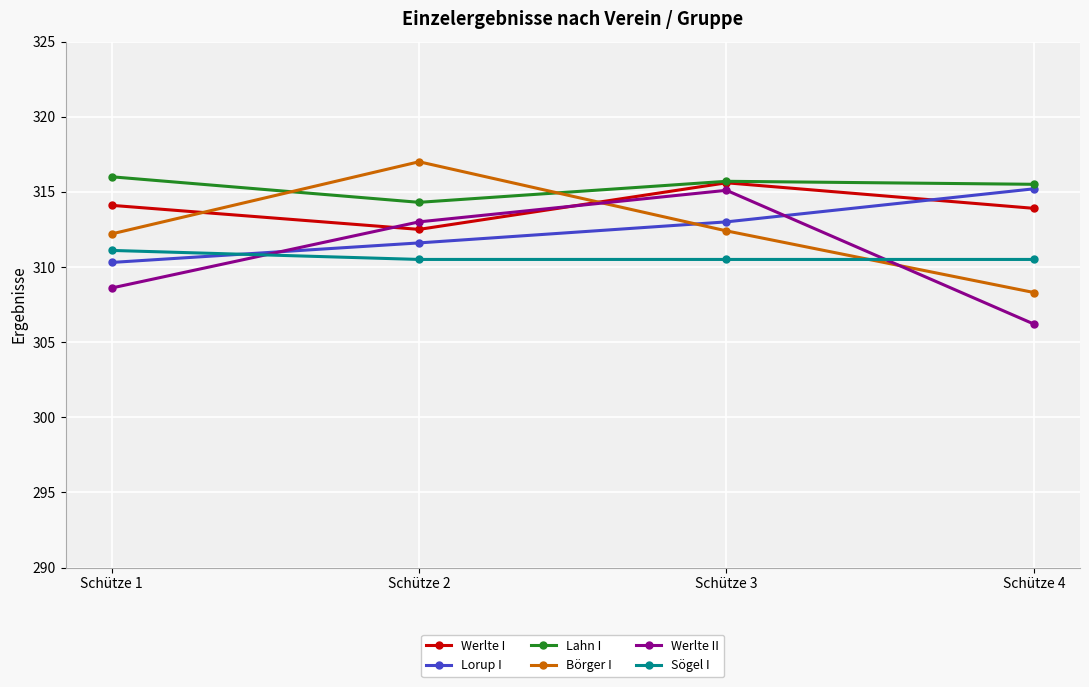

What is the value of the Werlte I point at the 4th from the left?

313.9